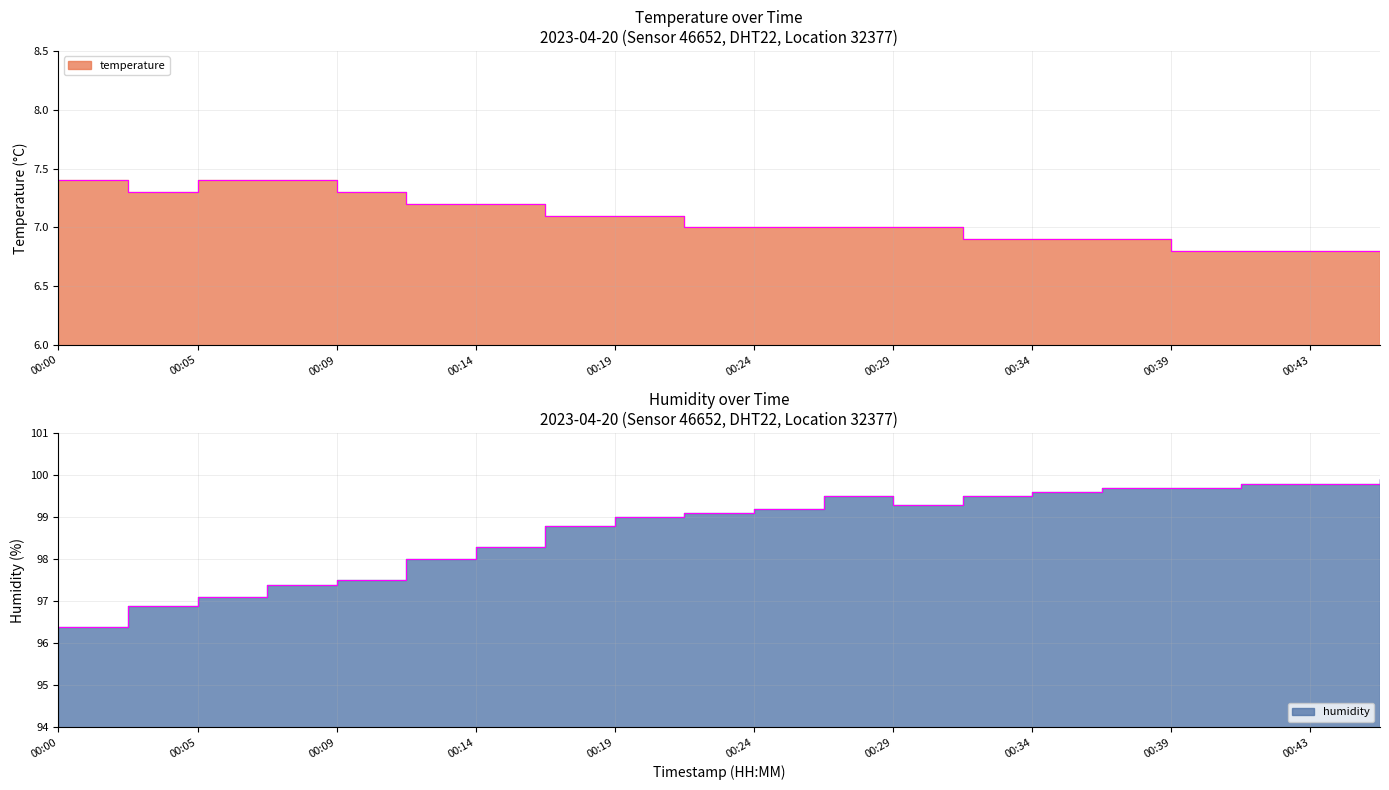

Where is the first local maximum for humidity?

00:26